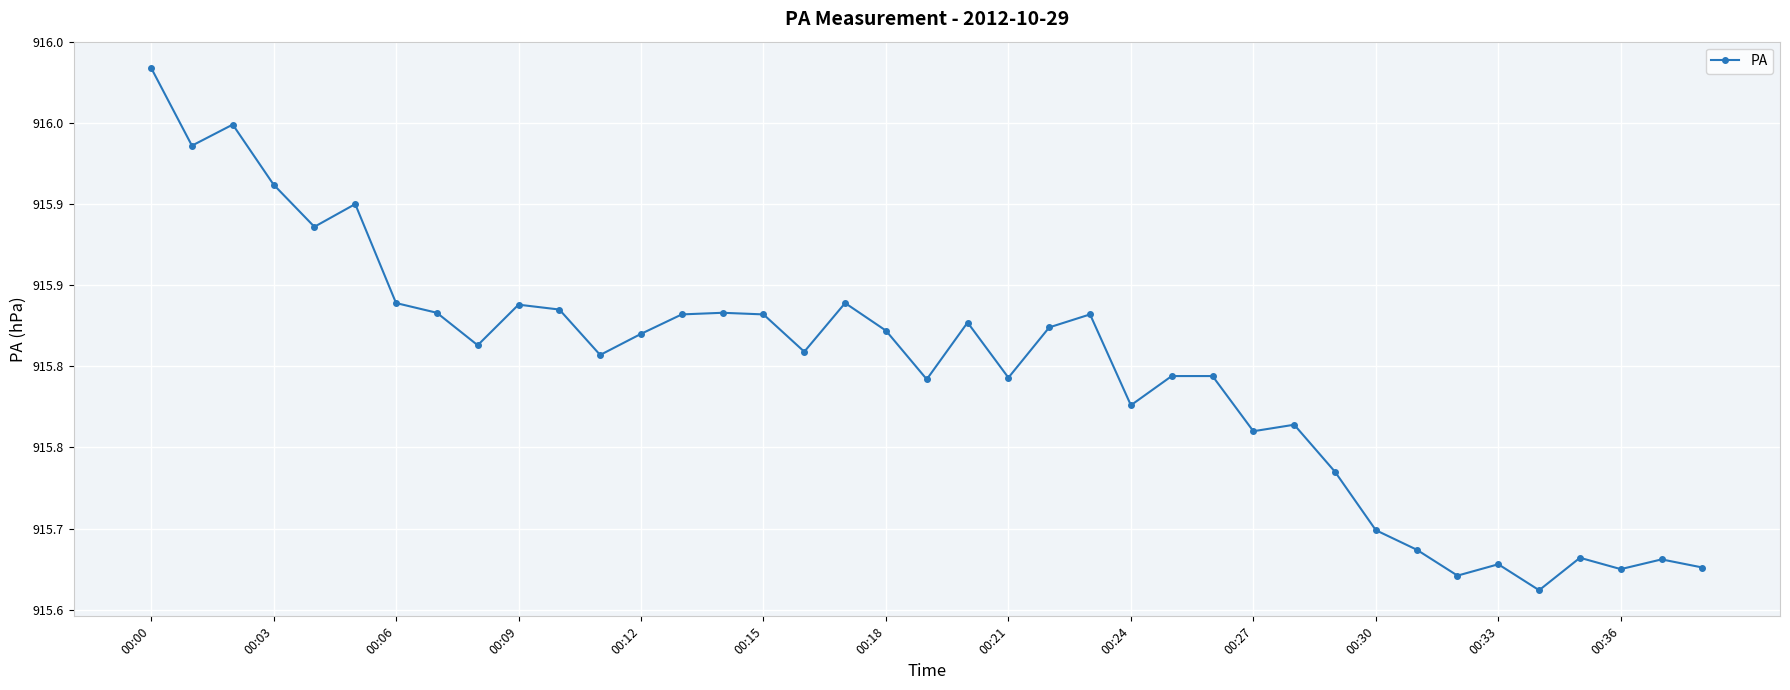

Which category has the highest value across all series?

00:00